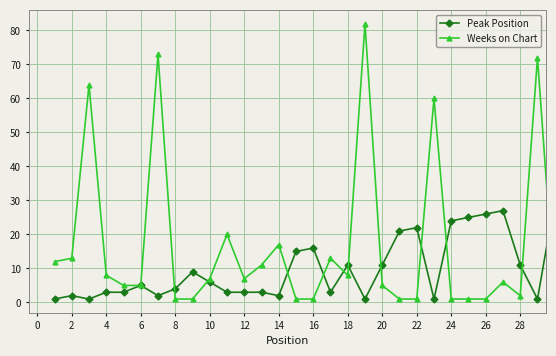

Which series has the largest total across all categories?

Weeks on Chart